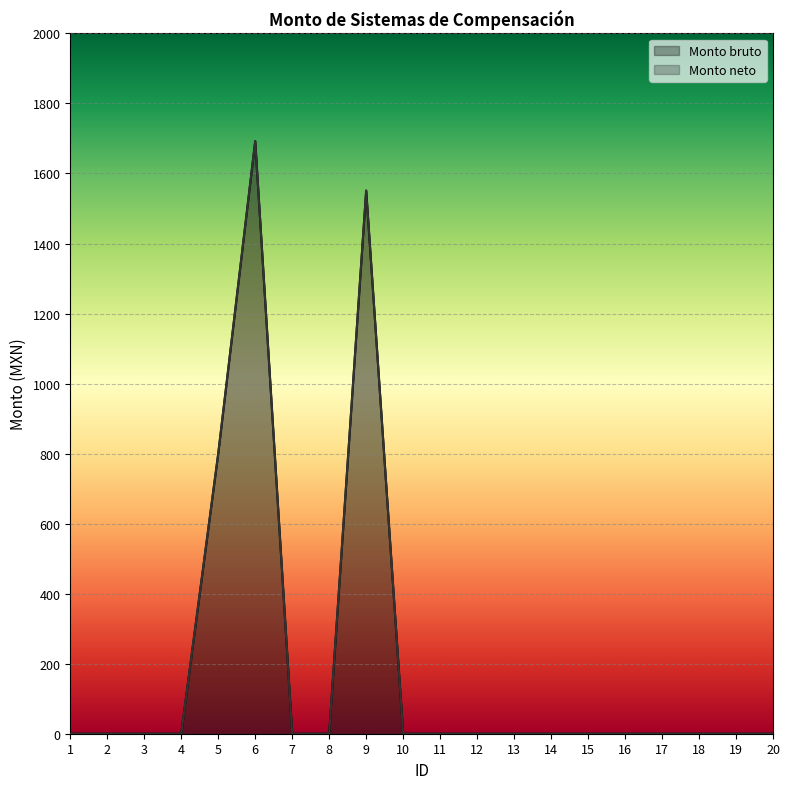

True or false: Monto bruto and Monto neto intersect in this chart.

False